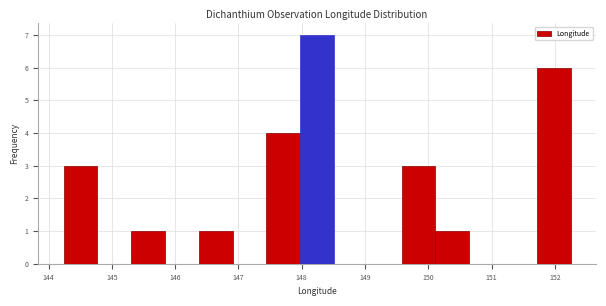

Which range on the x-axis has the tallest bar?

148.0 to 148.5